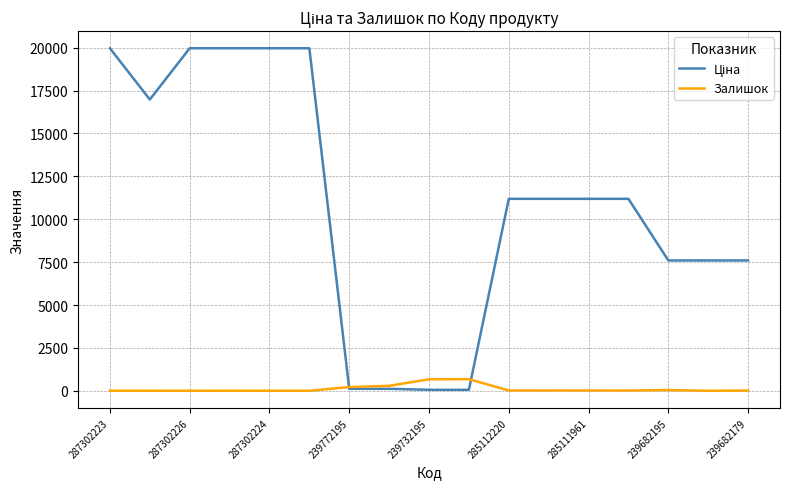

What is the greatest value displayed?

19964.2